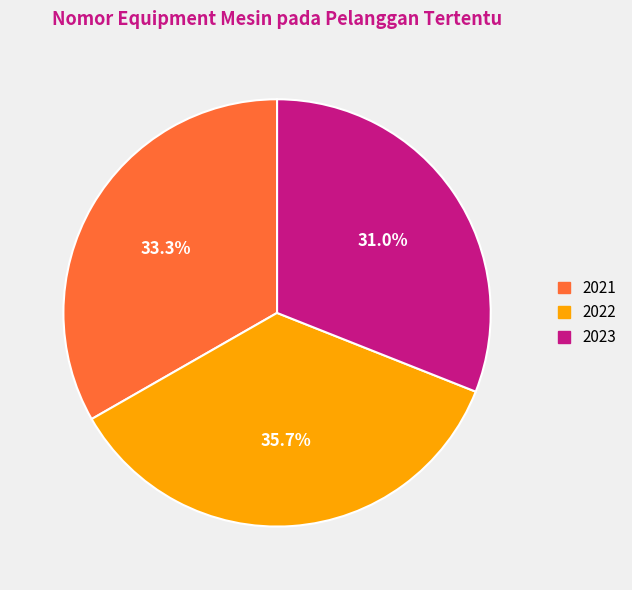

Which has a higher value, 2022 or 2023?

2022